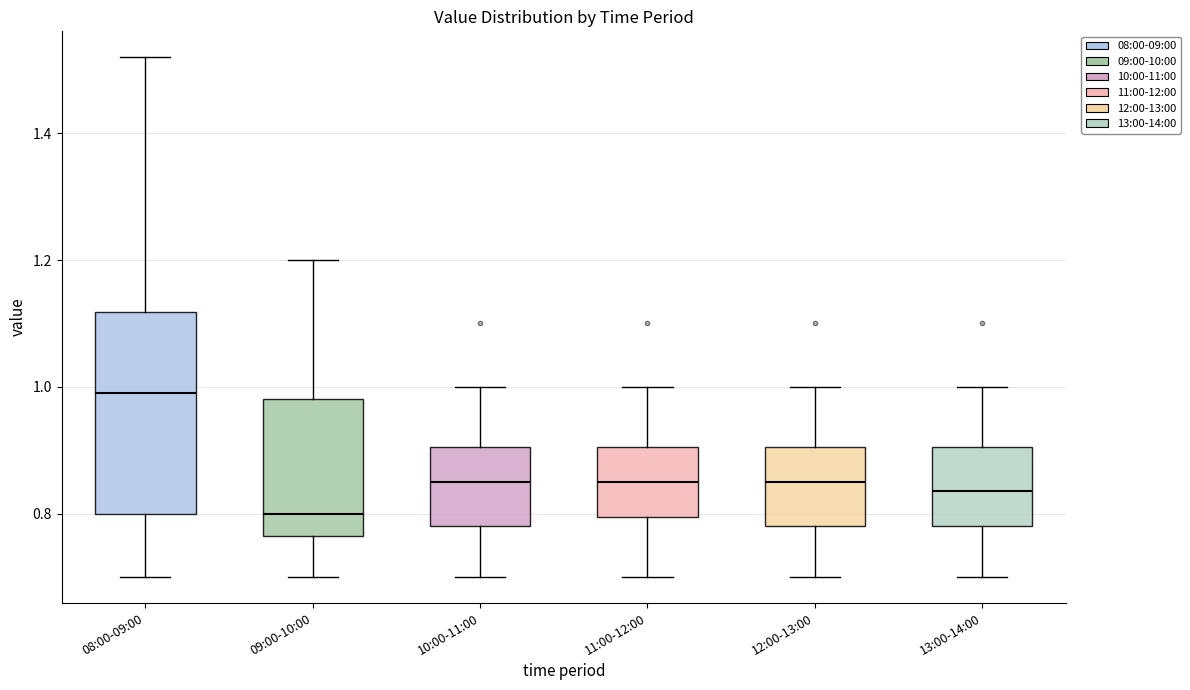

Which box has the lowest median line?

09:00-10:00